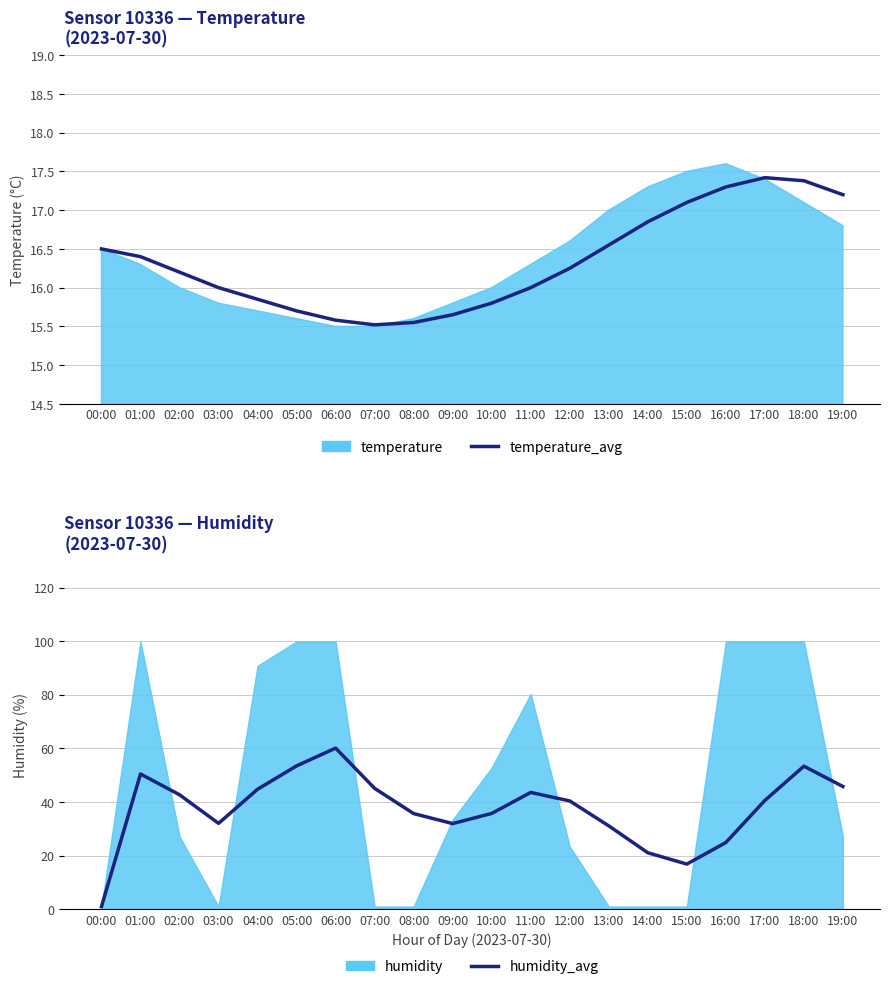

What is the label of the 1st point from the right?

19:00